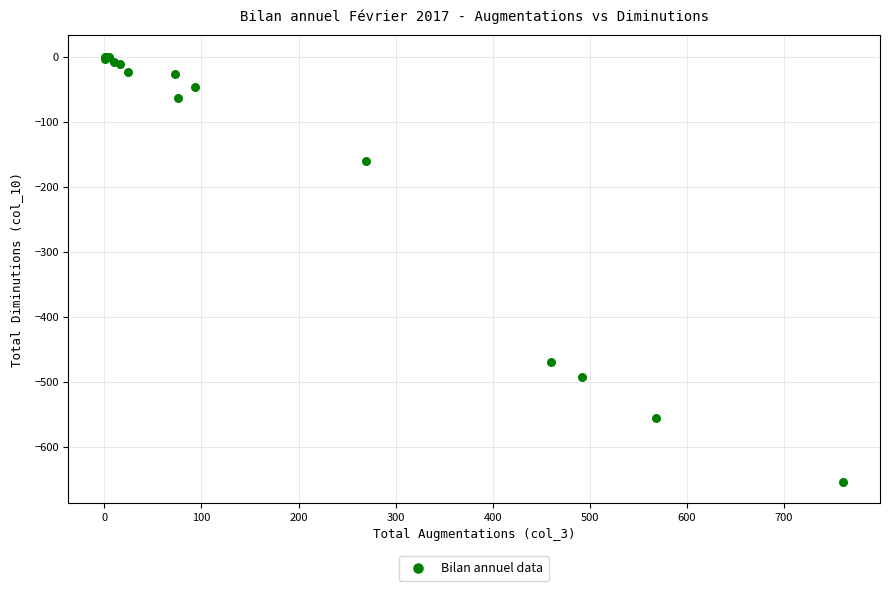

What Y value in the scatter plot is closest to -326?

-469